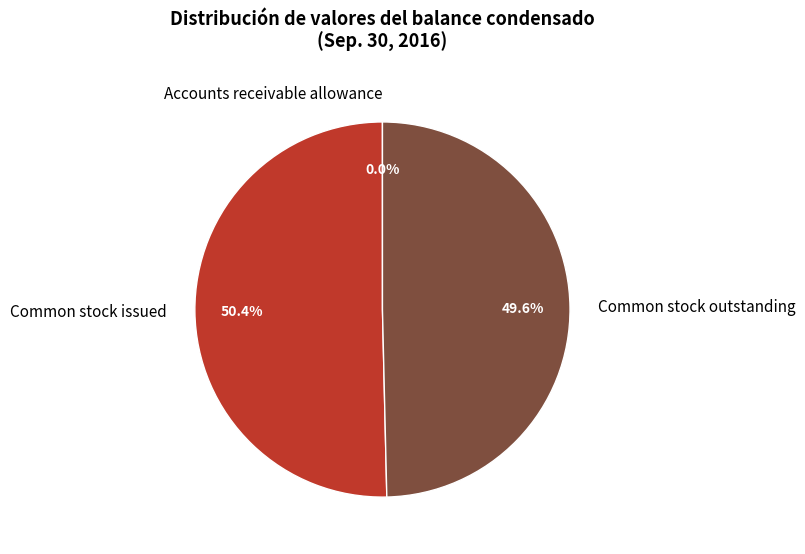

To the nearest percent, what is the average slice percentage?

33%